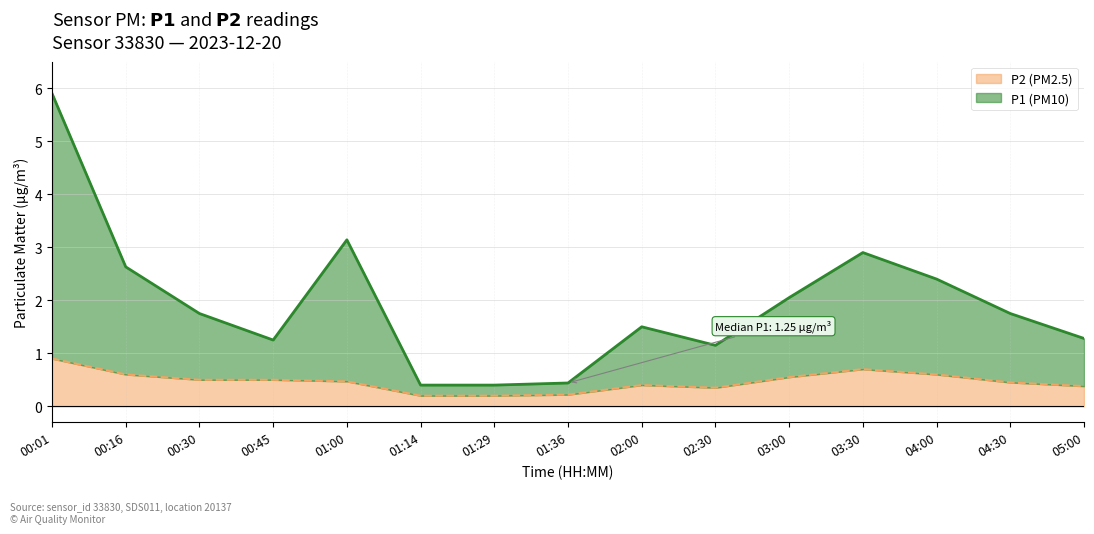

Which series has the largest total across all categories?

P1